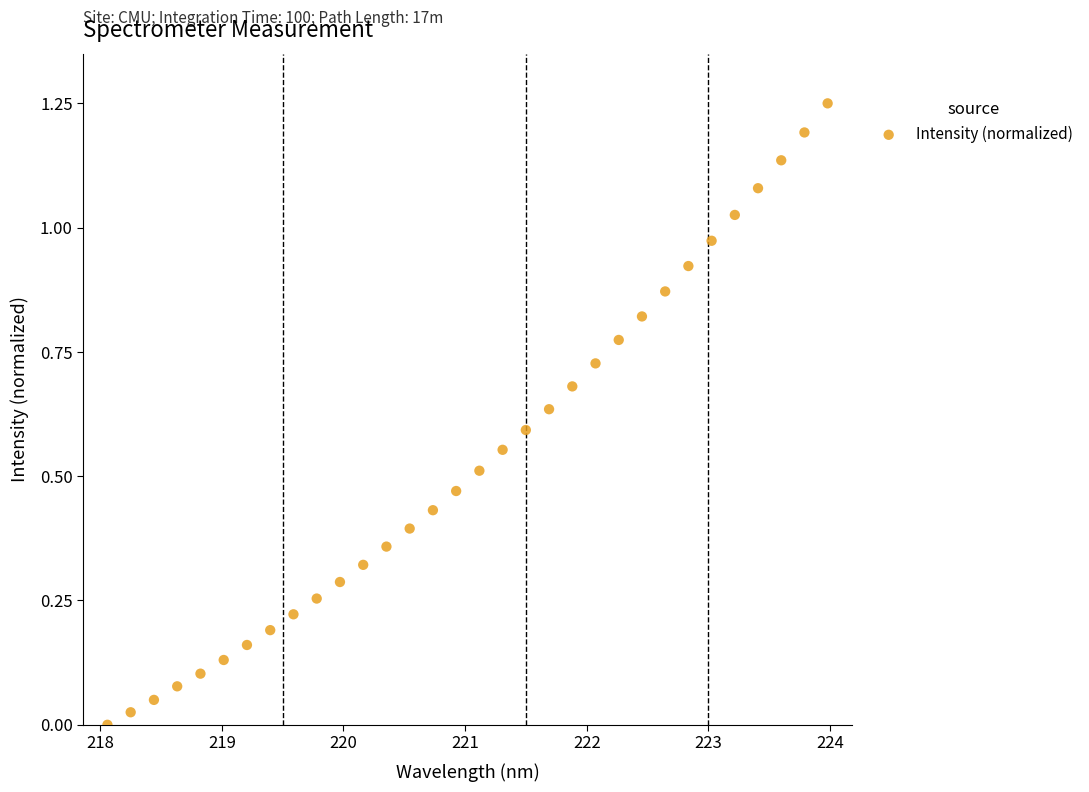

What is the range of X values (max minus min)?

5.9